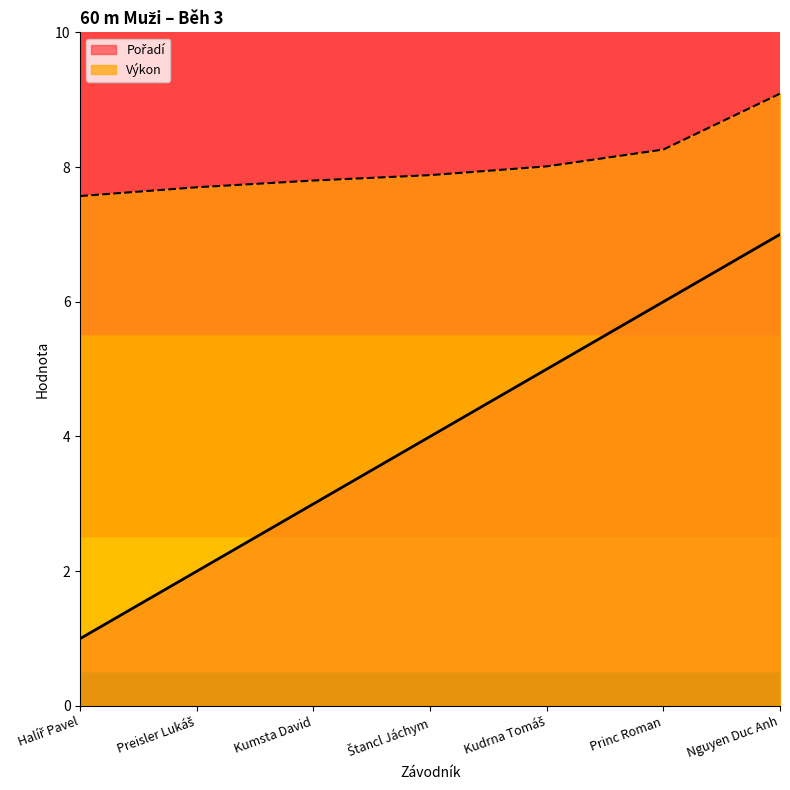

Is it true that Výkon equals 8.0 at Kudrna Tomáš?

True